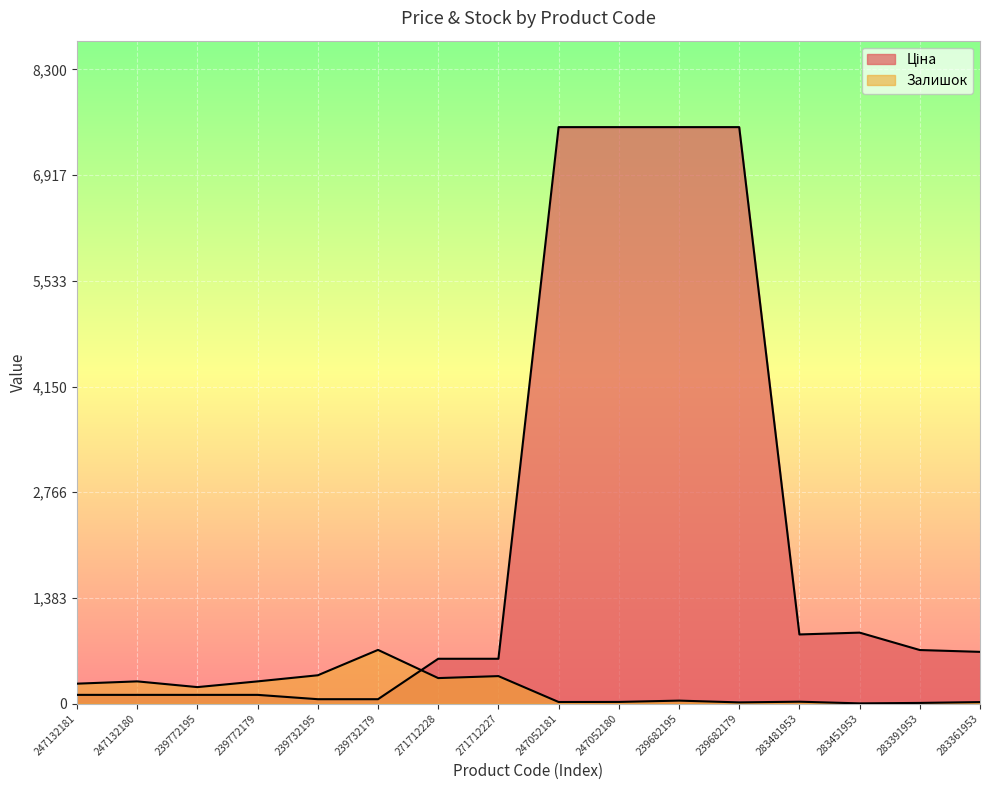

Where do Залишок and Ціна first cross each other?

239732179 and 271712228